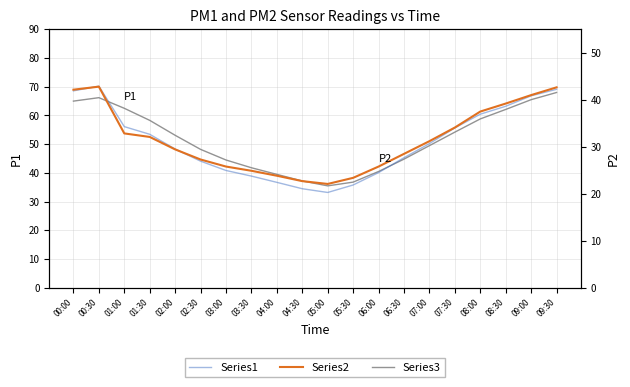

The value of Series1 at 03:00 is 40.9. True or false?

True